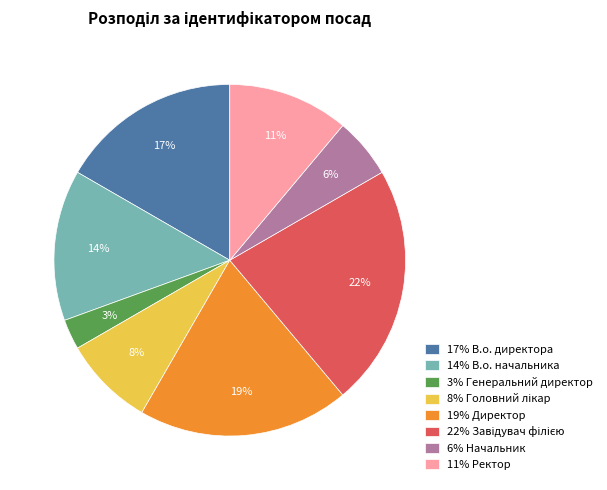

Approximately how many times larger is the value at 17% В.о. директора compared to 11% Ректор?

1.5